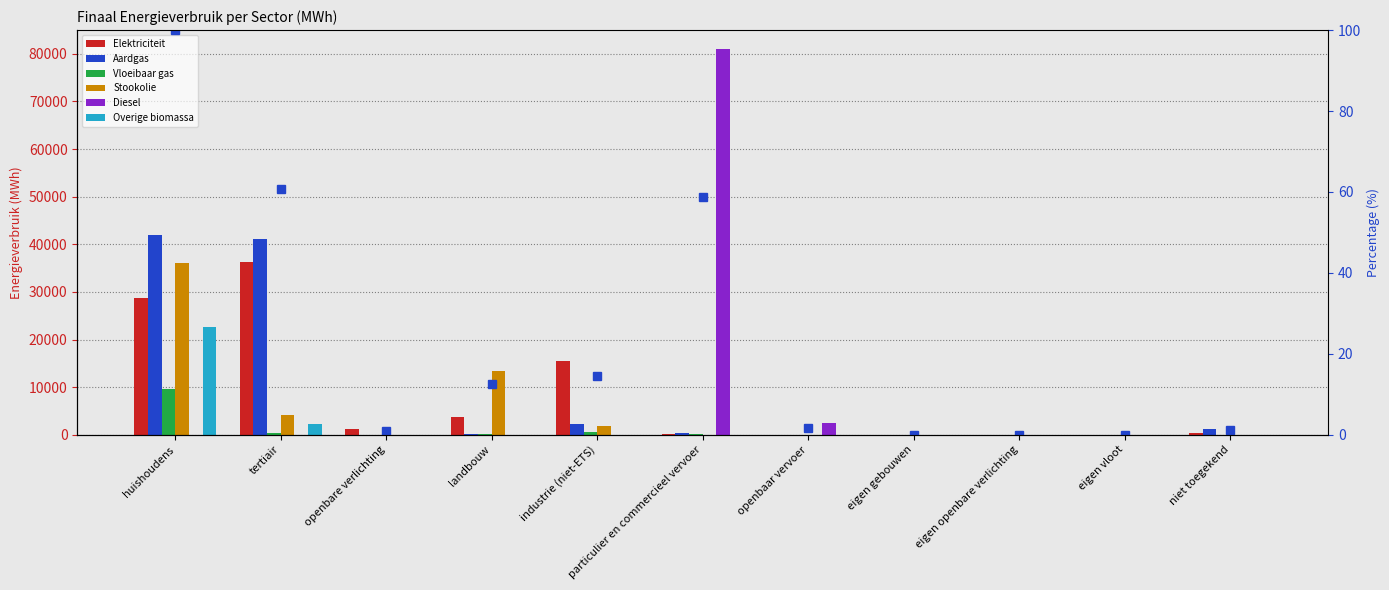

How many distinct data groups are displayed?

6